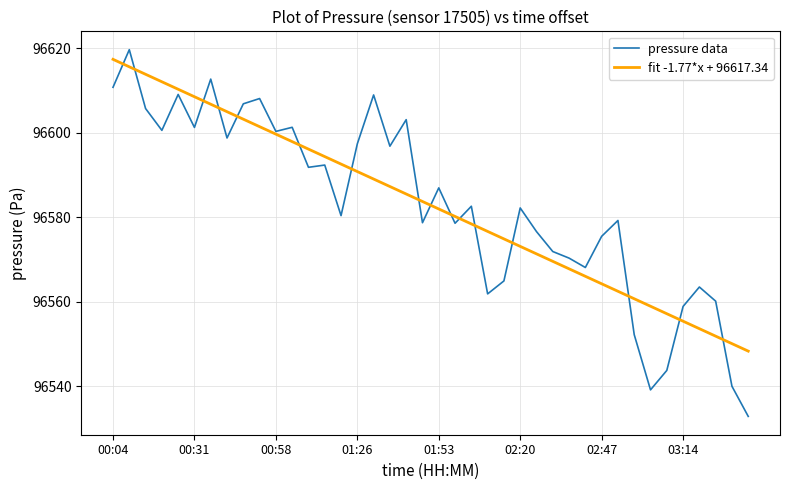

At how many categories does at least one series exceed 96551?

38